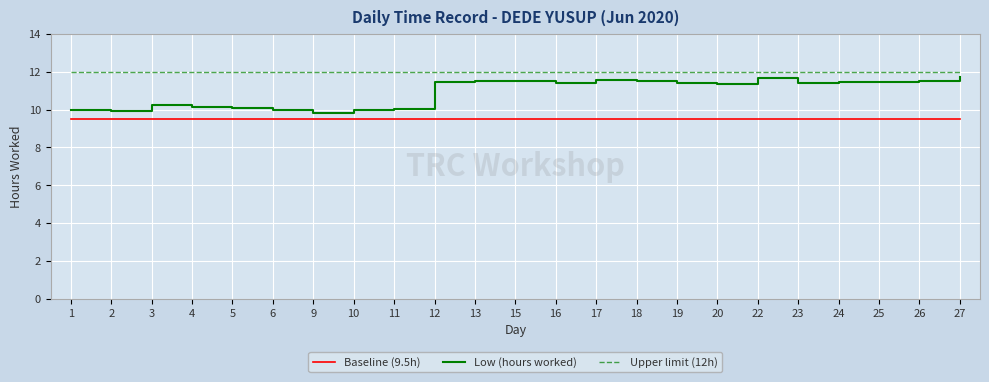

What is the maximum value shown in the chart?

12.0